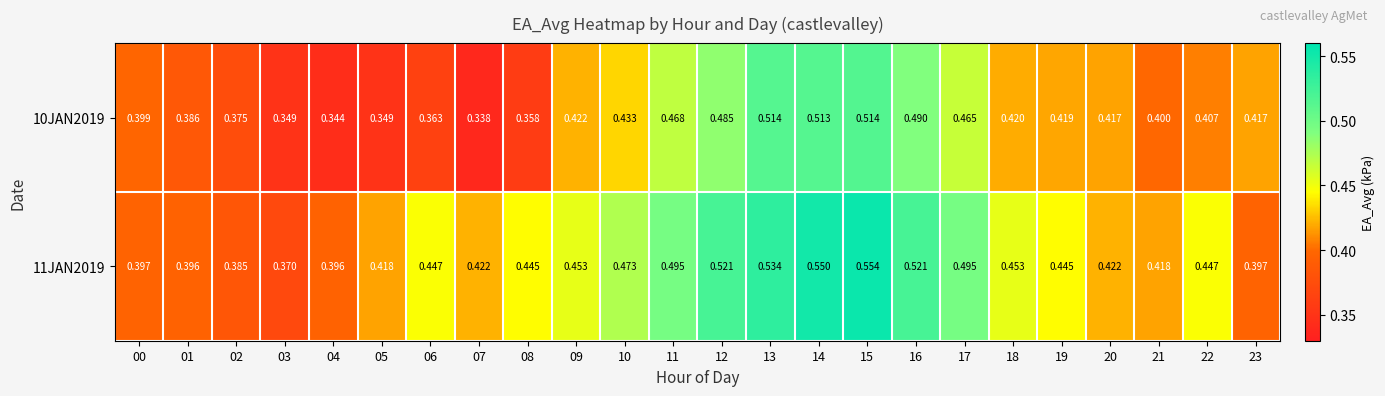

Is the value of 10JAN2019 at 14 greater than the value of 11JAN2019 at 11?

Yes